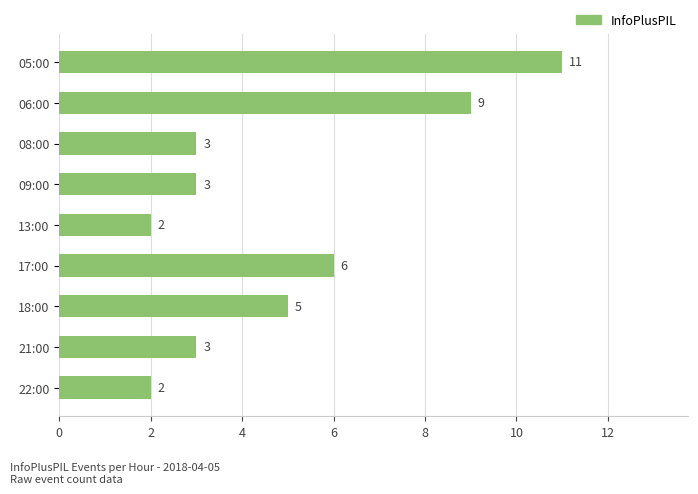

Is it true that the value at 22:00 is 3?

False